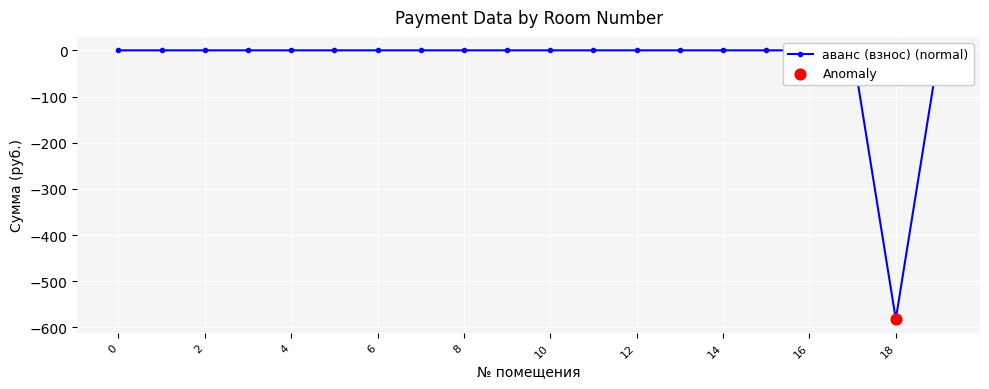

Between 4 and 8, which is larger?

4